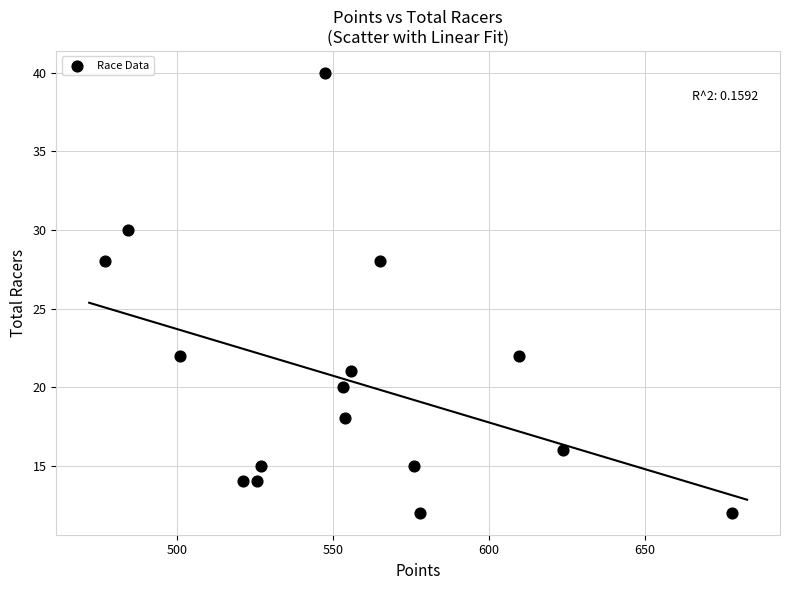

What is the range of Y values (max minus min)?

28